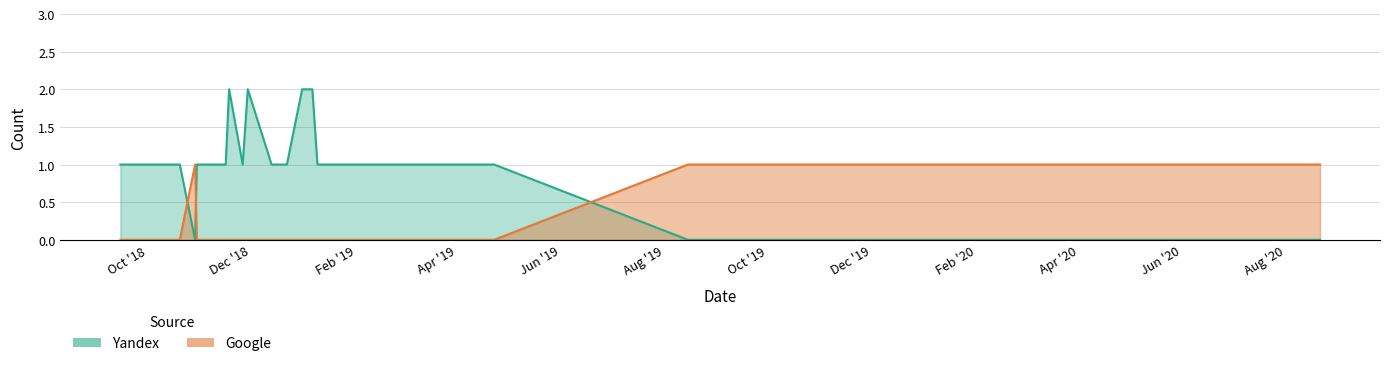

Is it true that Yandex equals 1 at 2018-12-21?

True